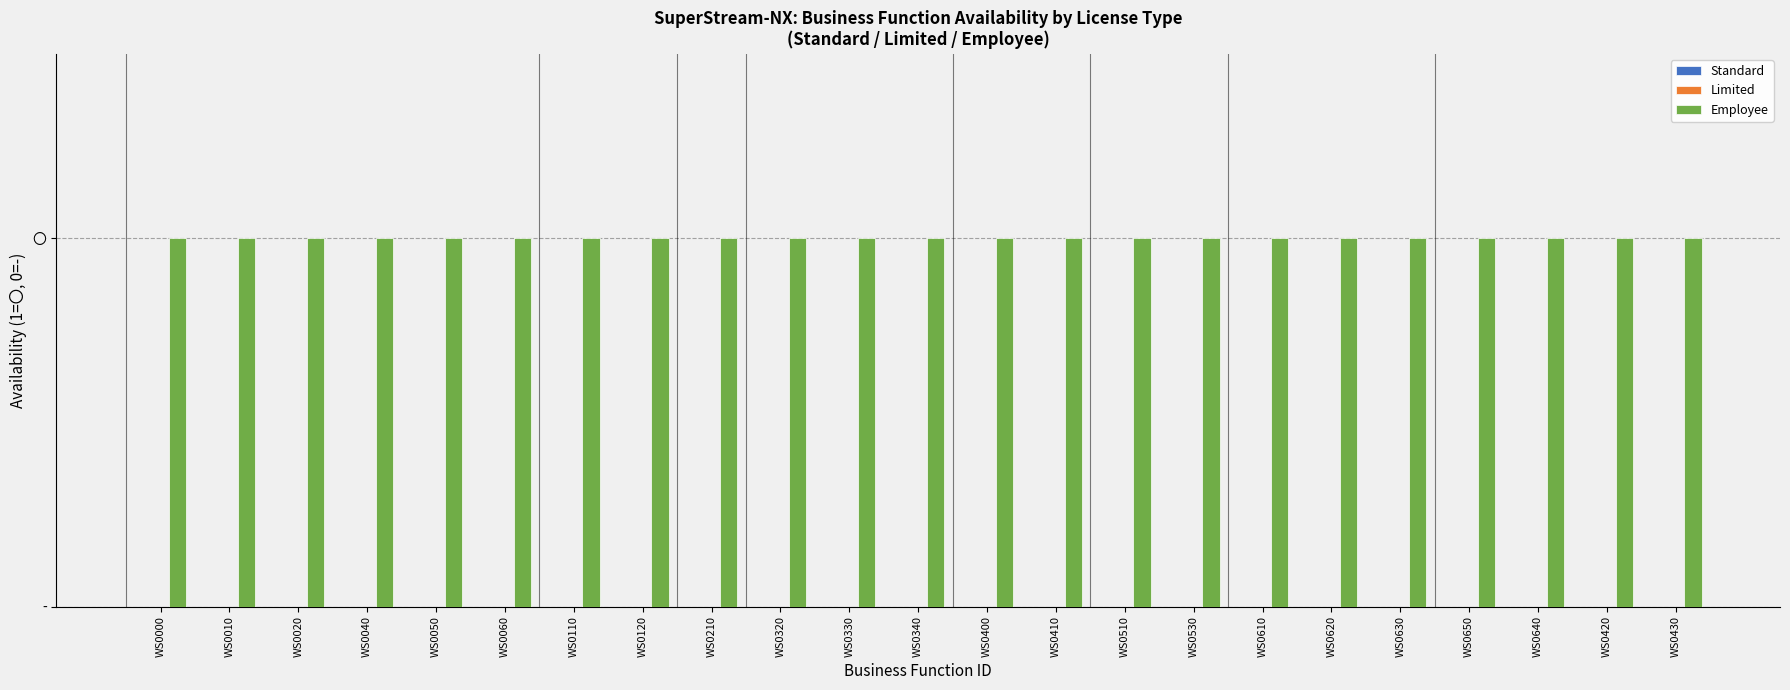

What is the value of the Employee bar at the 17th from the left?

1